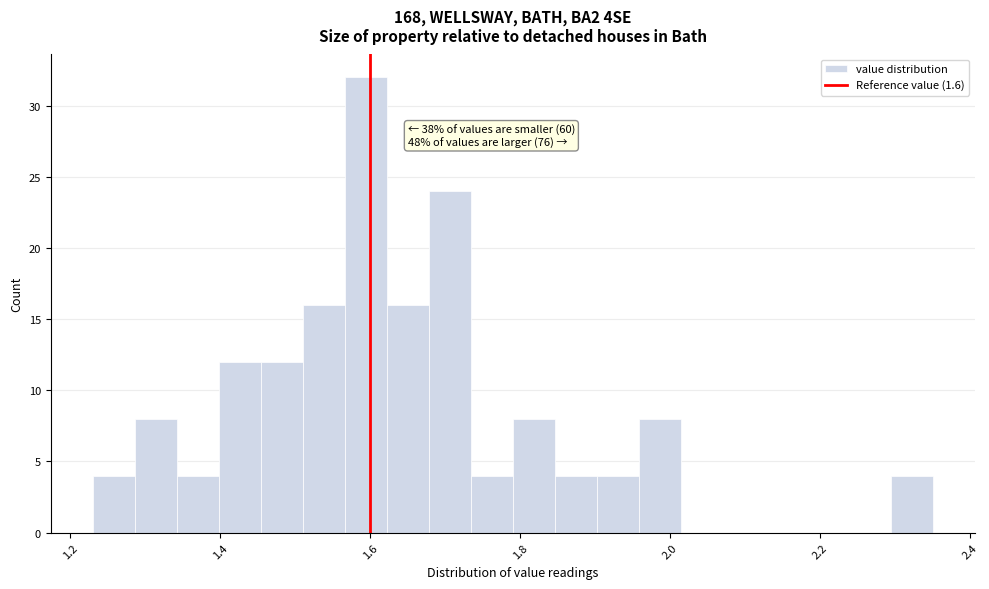

Read against the x-axis, roughly where is the centre of the tallest bar?

1.60